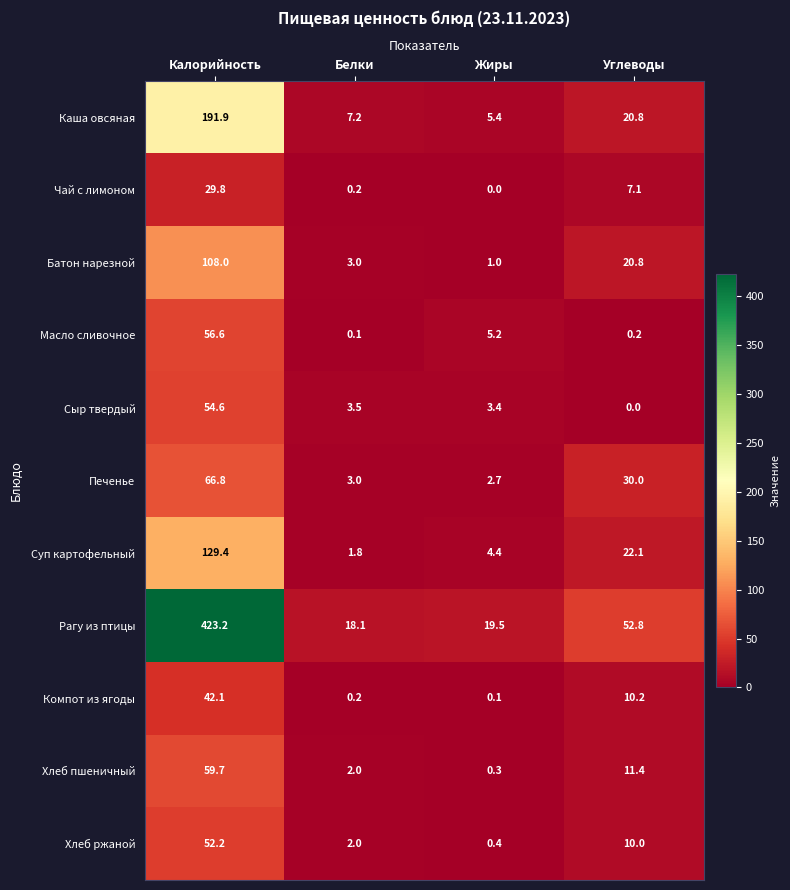

What is the maximum value shown in the chart?

423.2